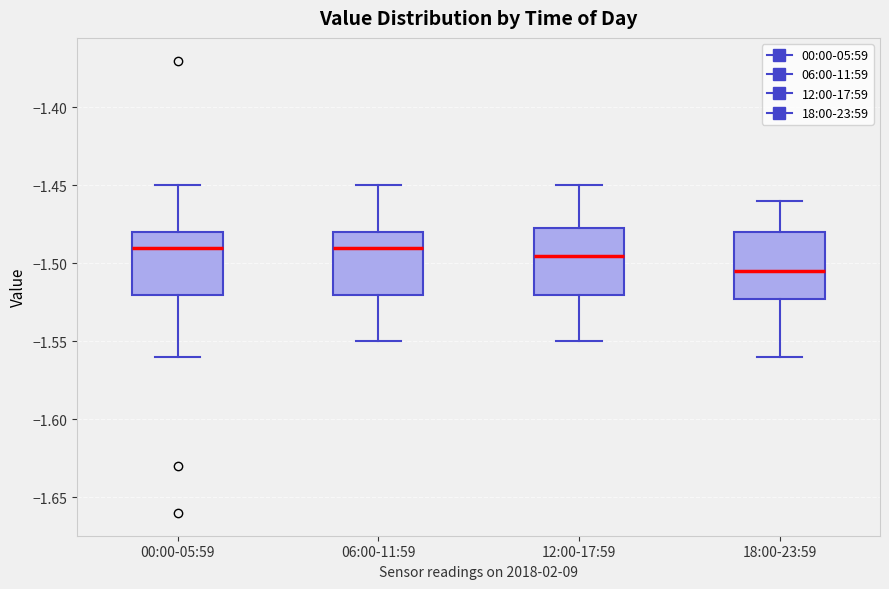

Reading left to right, read every box against the y-axis: the position of its median line, the range the box covers, and the ends of its whiskers. The values are not printed on the chart, so give them approximately, as read against the axis.

00:00-05:59: median -1.490, box -1.520 to -1.480, whiskers -1.560 to -1.450
06:00-11:59: median -1.490, box -1.520 to -1.480, whiskers -1.550 to -1.450
12:00-17:59: median -1.495, box -1.520 to -1.475, whiskers -1.550 to -1.450
18:00-23:59: median -1.505, box -1.520 to -1.480, whiskers -1.560 to -1.460